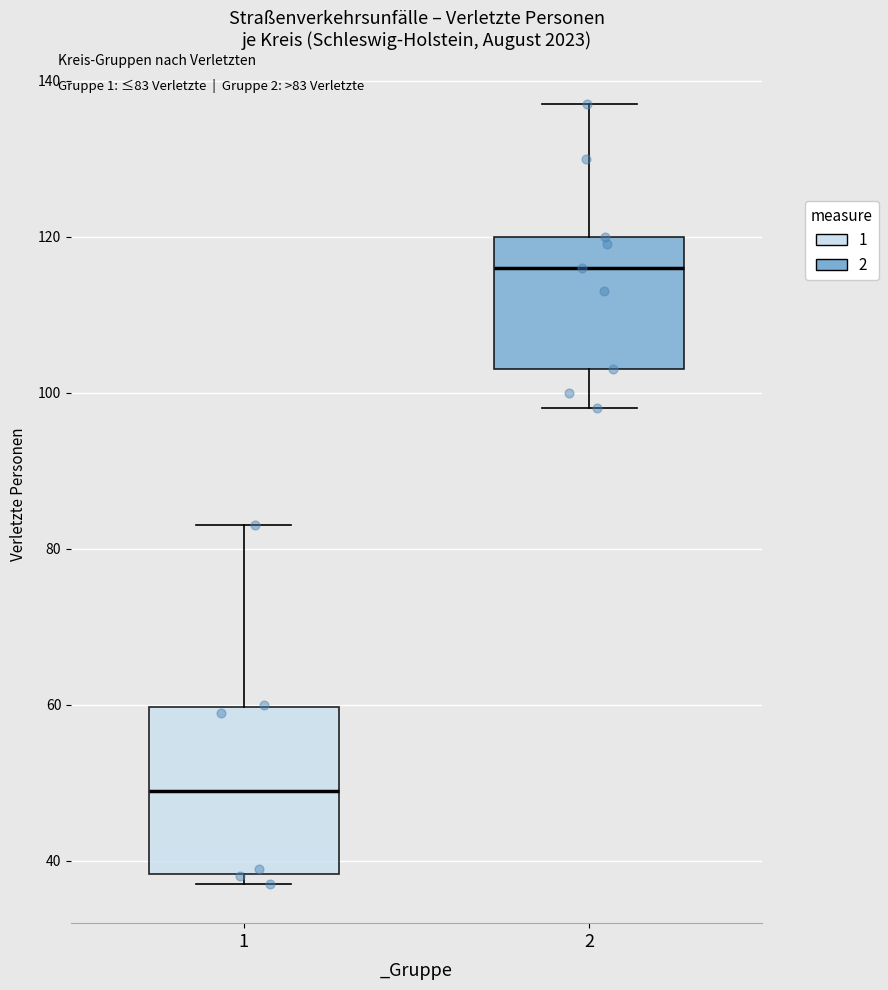

Which box has the highest median line?

2